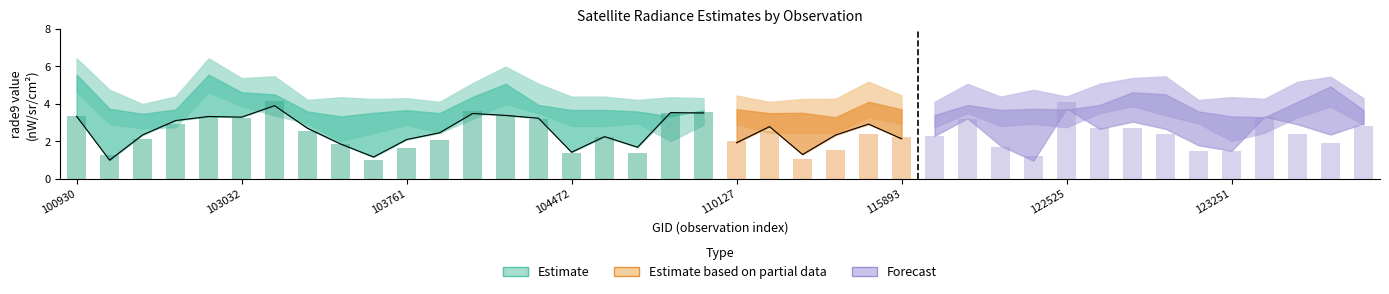

True or false: rade9_bin_3q has a value of 1.6 at 102671.

False